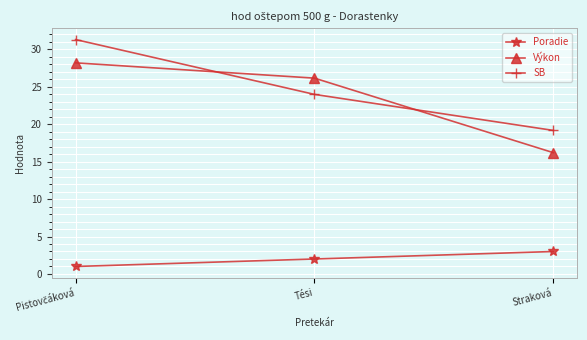

Reading left to right, list all the values displayed in this chart.

Poradie: 1.0	2.0	3.0
Výkon: 28.2	26.1	16.2
SB: 31.3	24.0	19.2